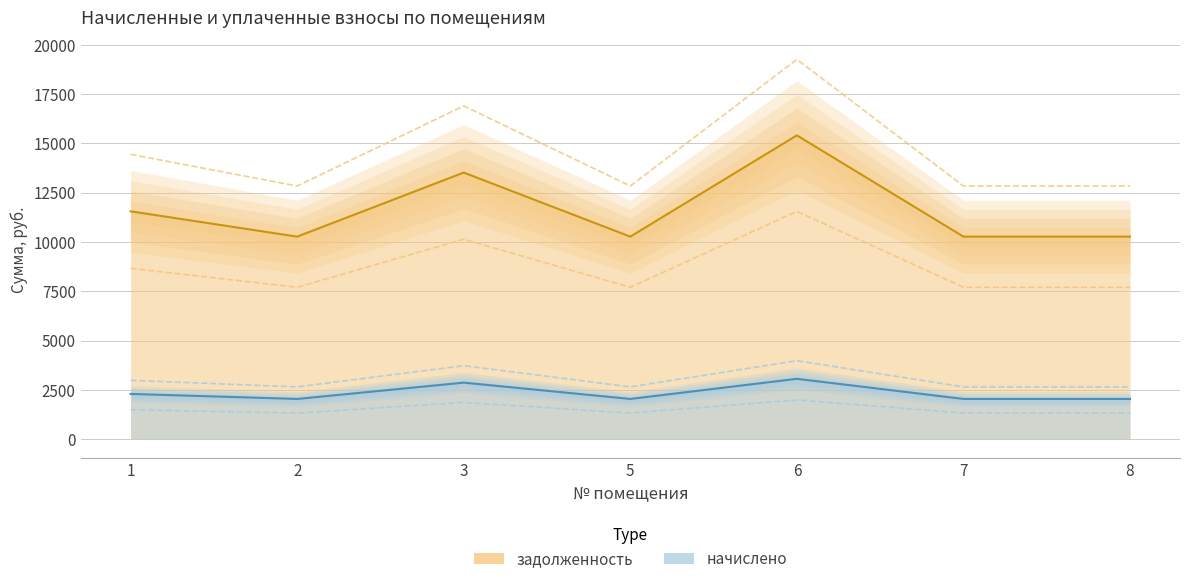

What is the total value across all series at 8?

14881.2